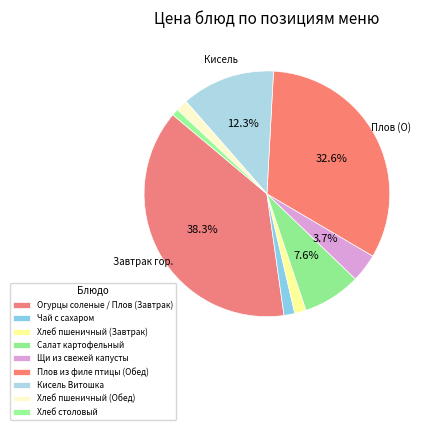

How many slices are in this pie chart?

9